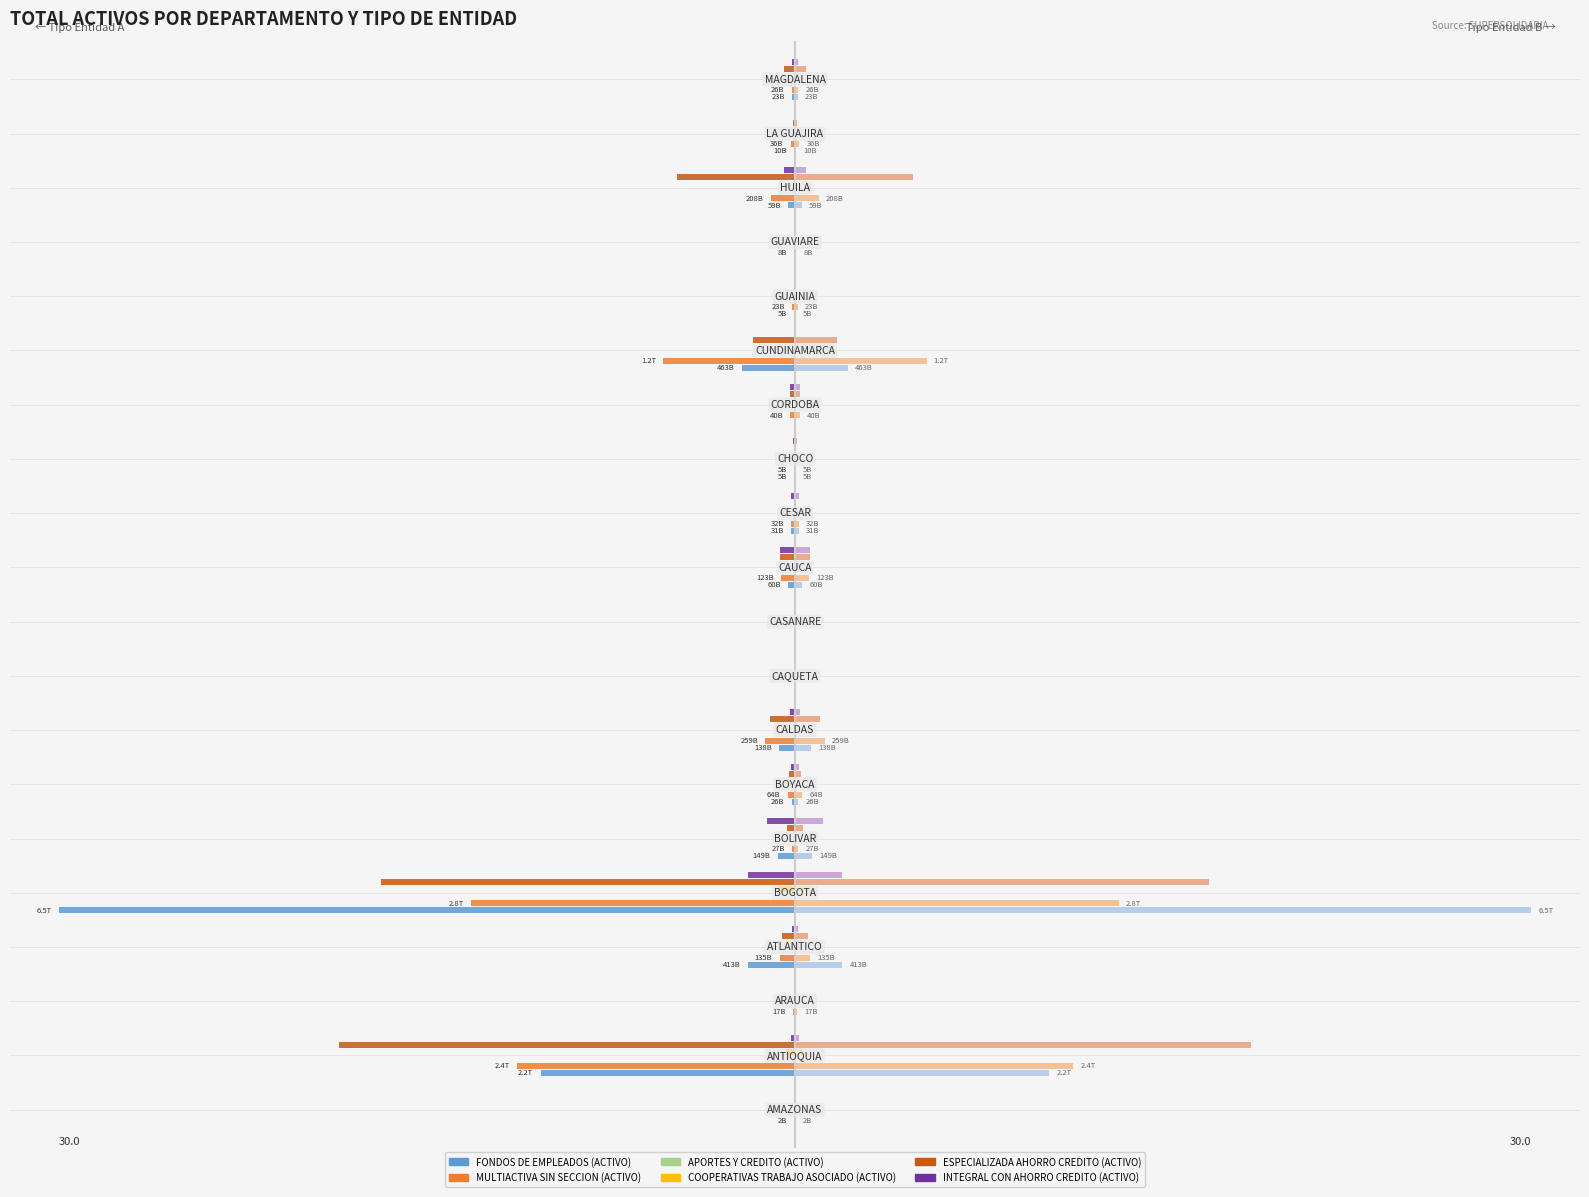

Is the value of COOPERATIVAS TRABAJO ASOCIADO (ACTIVO) at 3 greater than the value of MULTIACTIVA SIN SECCION (ACTIVO) at 9?

No